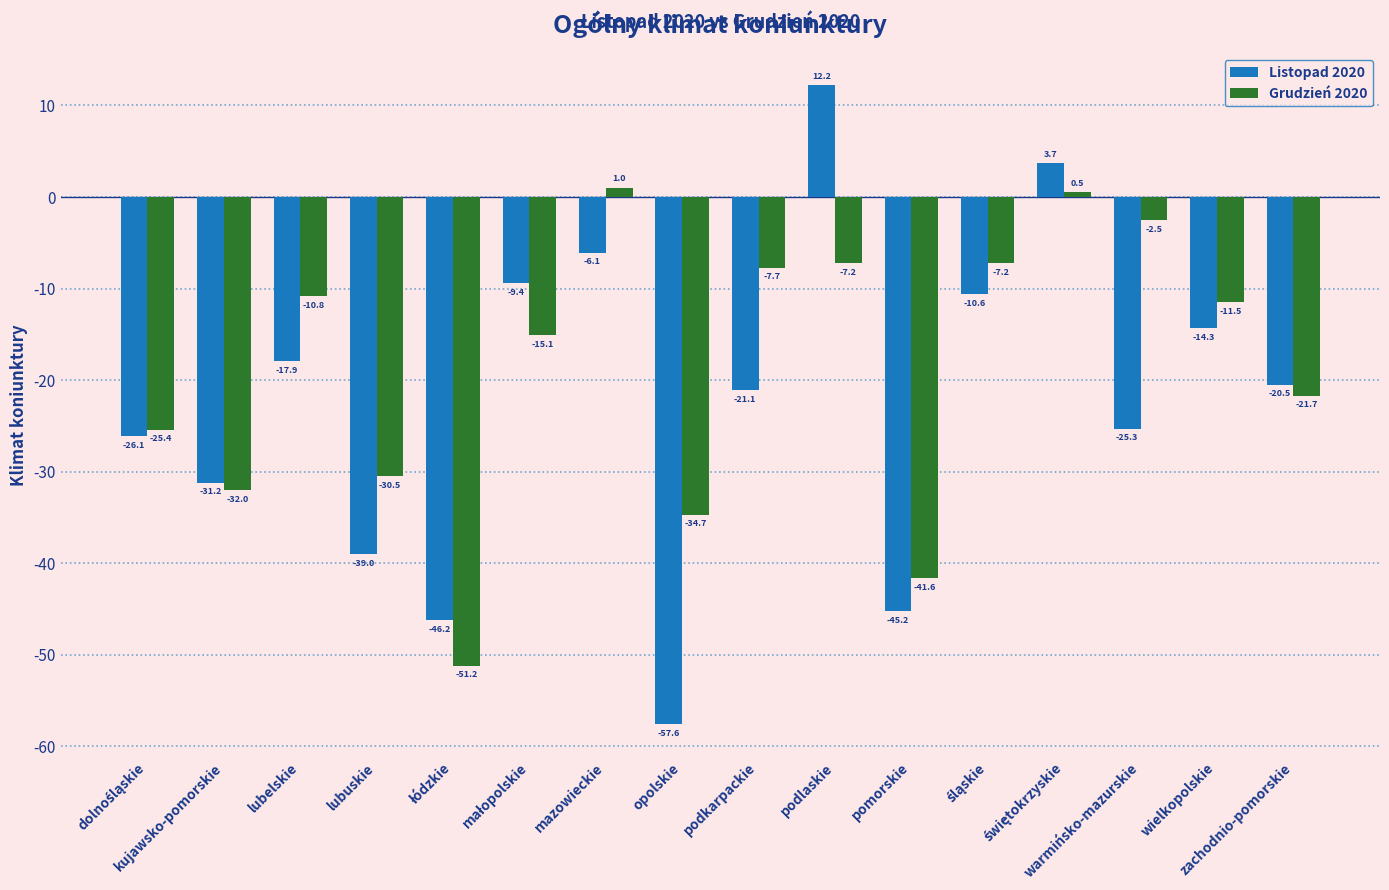

Reading right to left, extract all data points from this chart.

Listopad 2020: -20.5	-14.3	-25.3	3.7	-10.6	-45.2	12.2	-21.1	-57.6	-6.1	-9.4	-46.2	-39.0	-17.9	-31.2	-26.1
Grudzień 2020: -21.7	-11.5	-2.5	0.5	-7.2	-41.6	-7.2	-7.7	-34.7	1.0	-15.1	-51.2	-30.5	-10.8	-32.0	-25.4